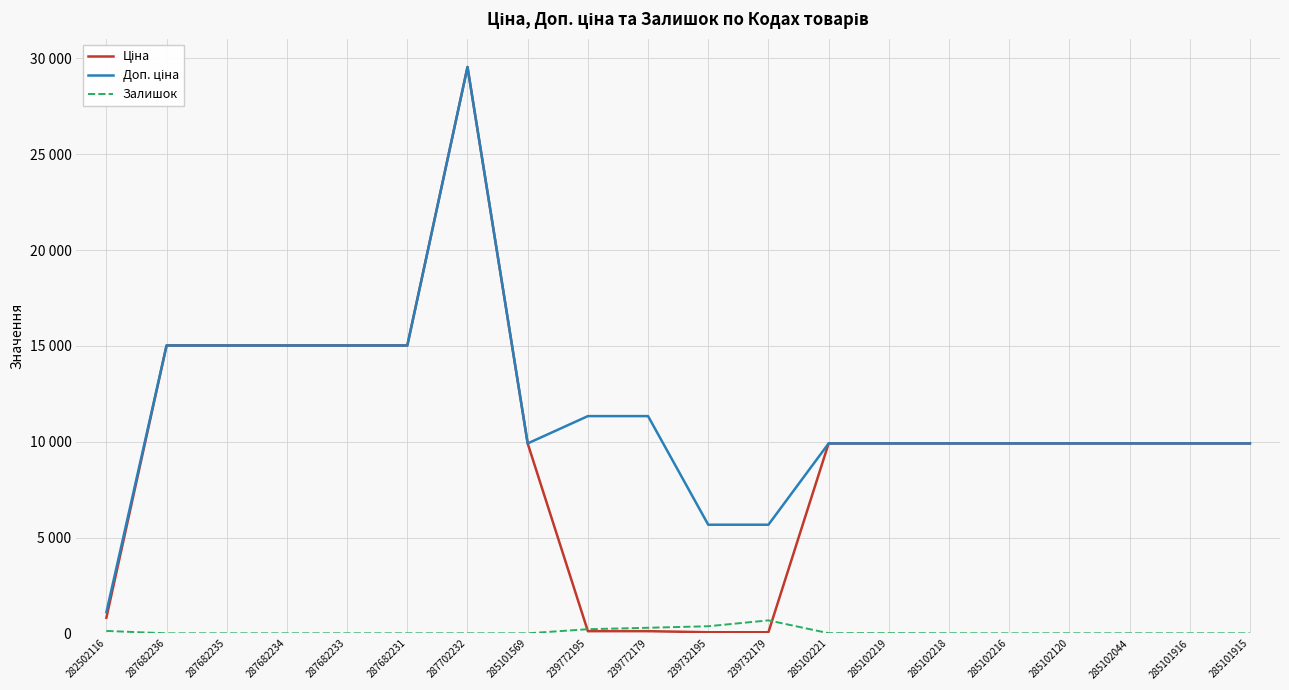

What is the difference between the Доп. ціна values at 285102221 and 239772195?

1425.5